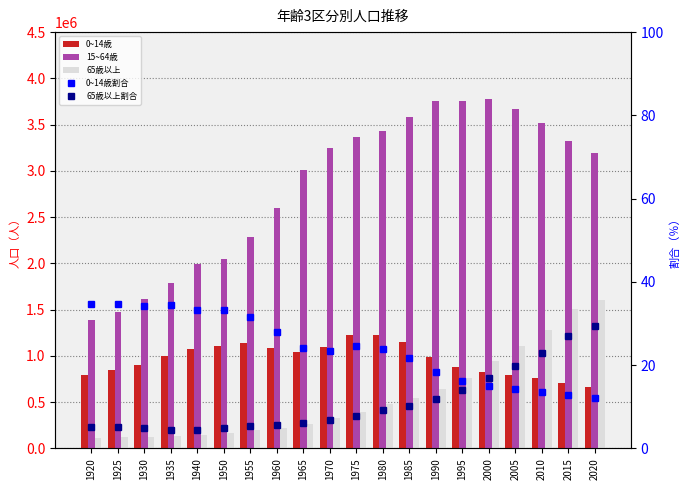

At which category is the sum across all series the highest?

2005